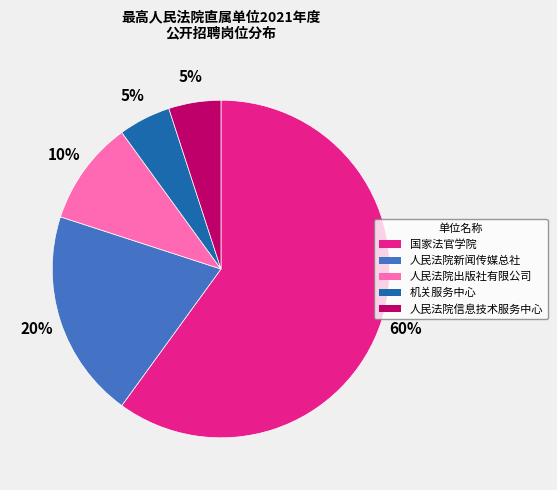

To the nearest percent, what is the difference between the largest and smallest slice percentages?

55%